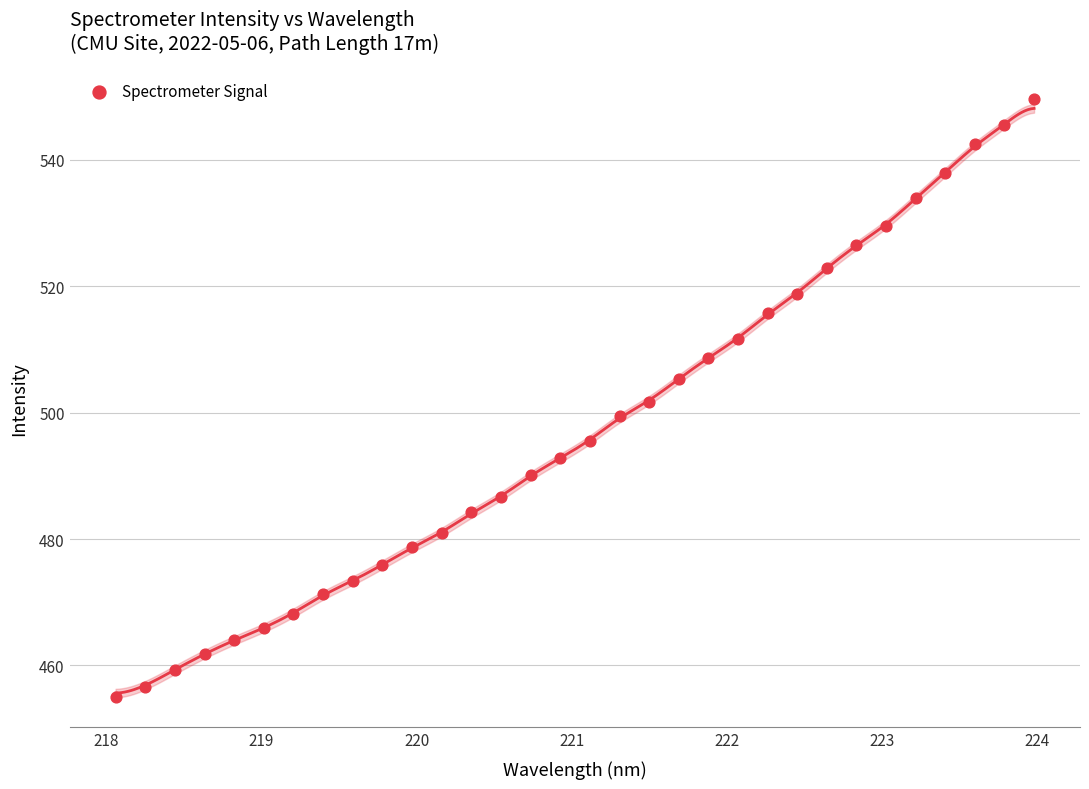

What is the range of X values (max minus min)?

5.9